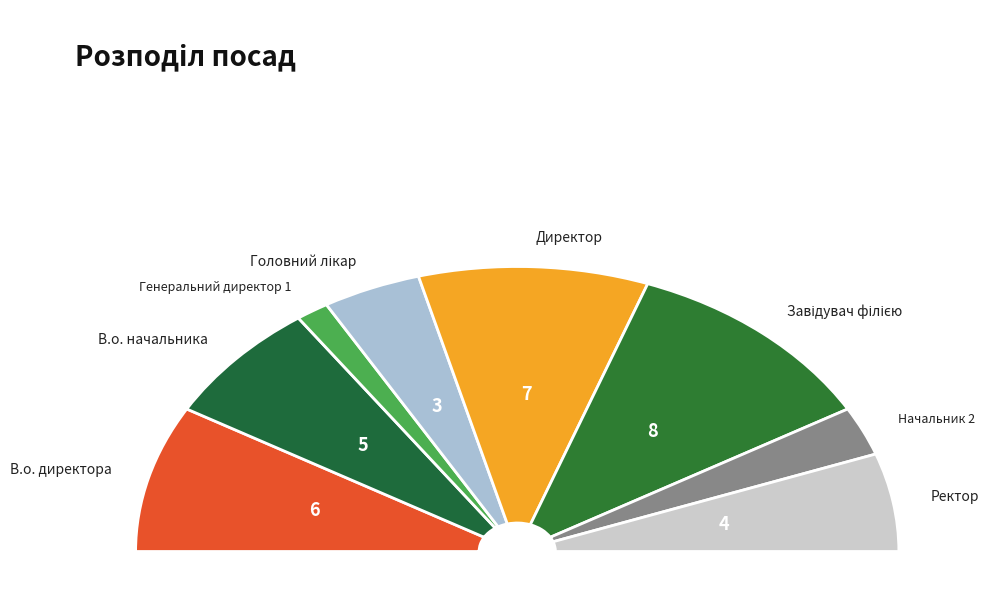

What percentage do Директор and Ректор together represent?

30.6%